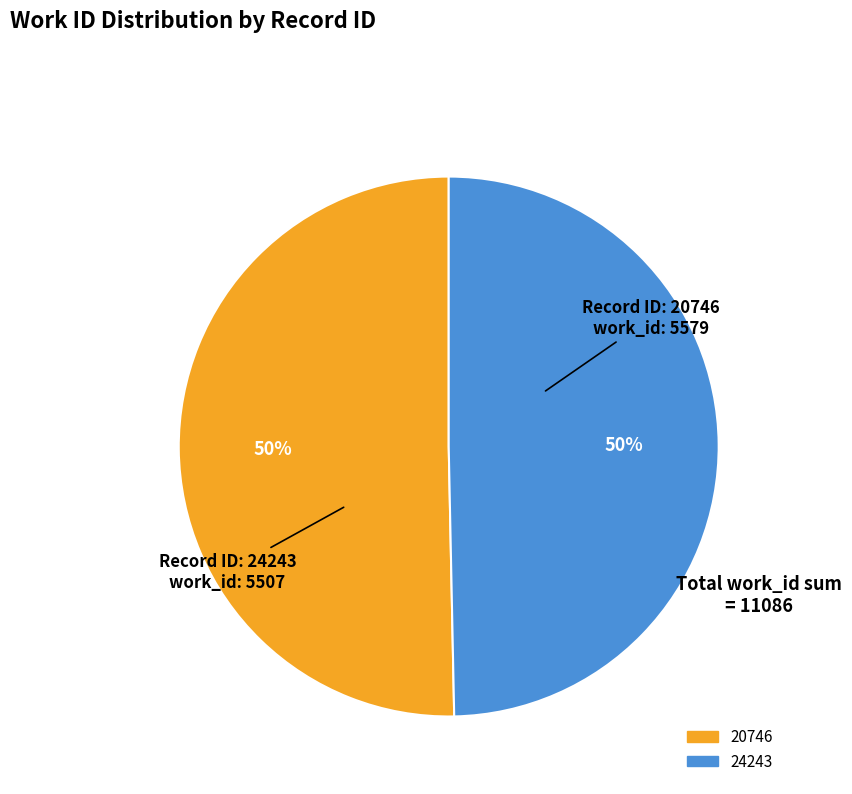

What is the majority slice?

20746